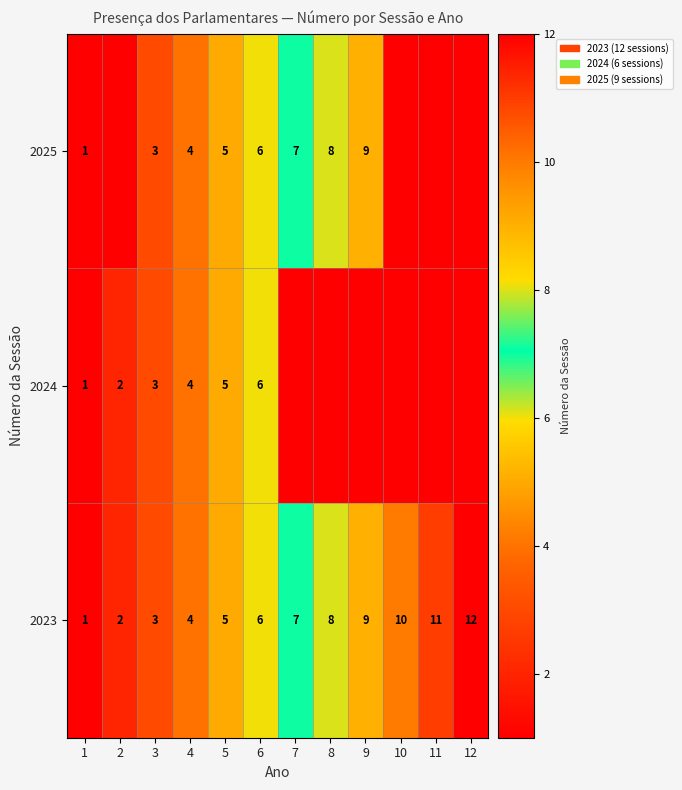

Is it true that 2023 equals 2 at 1?

False